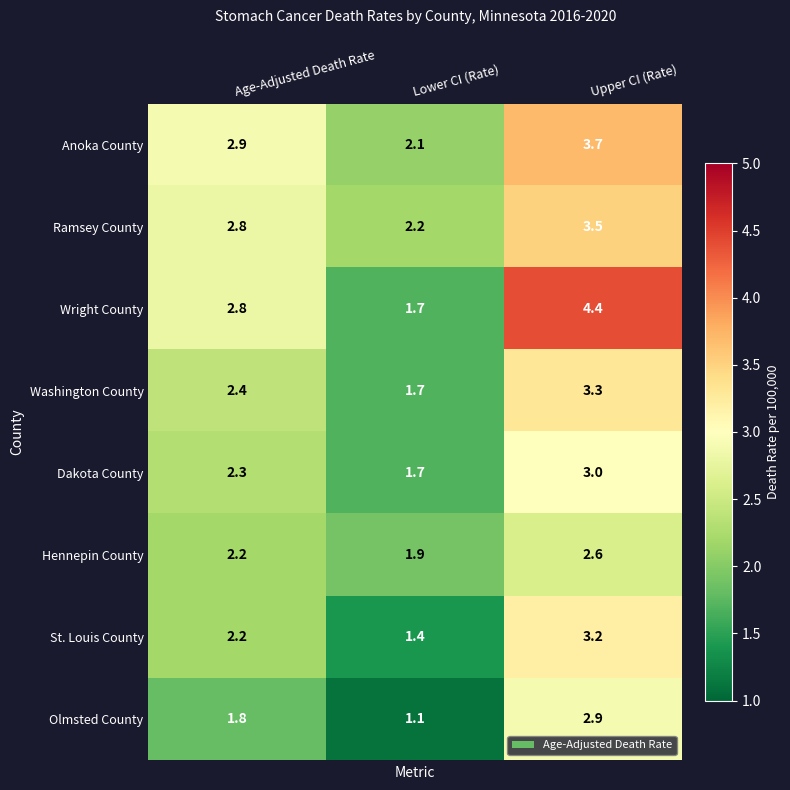

The value of Washington County at Lower CI (Rate) is 1.7. True or false?

True